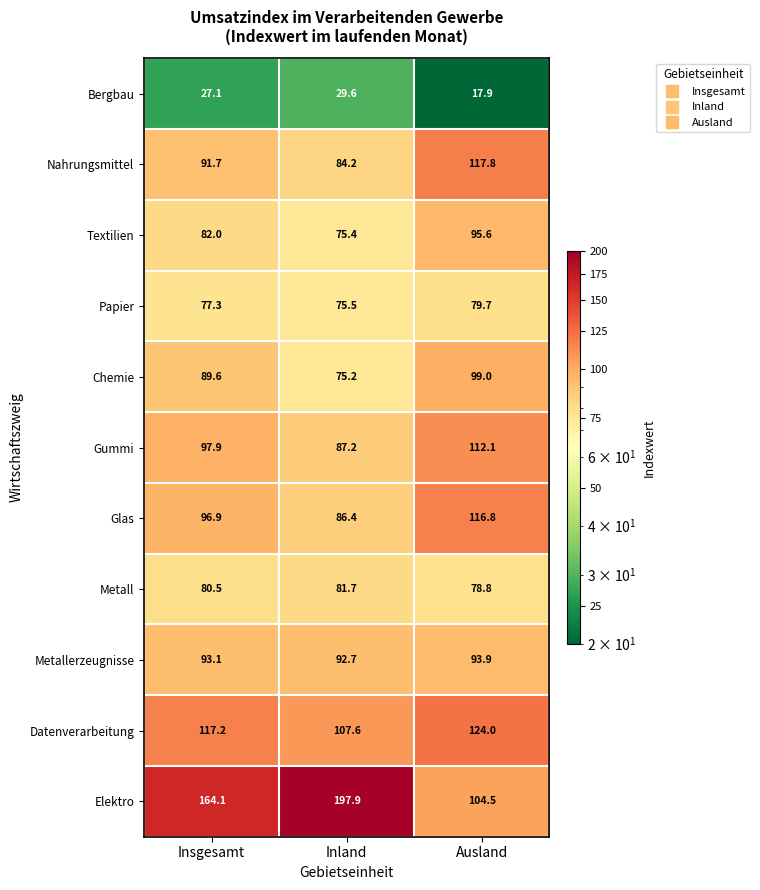

What is the smallest value displayed?

17.9